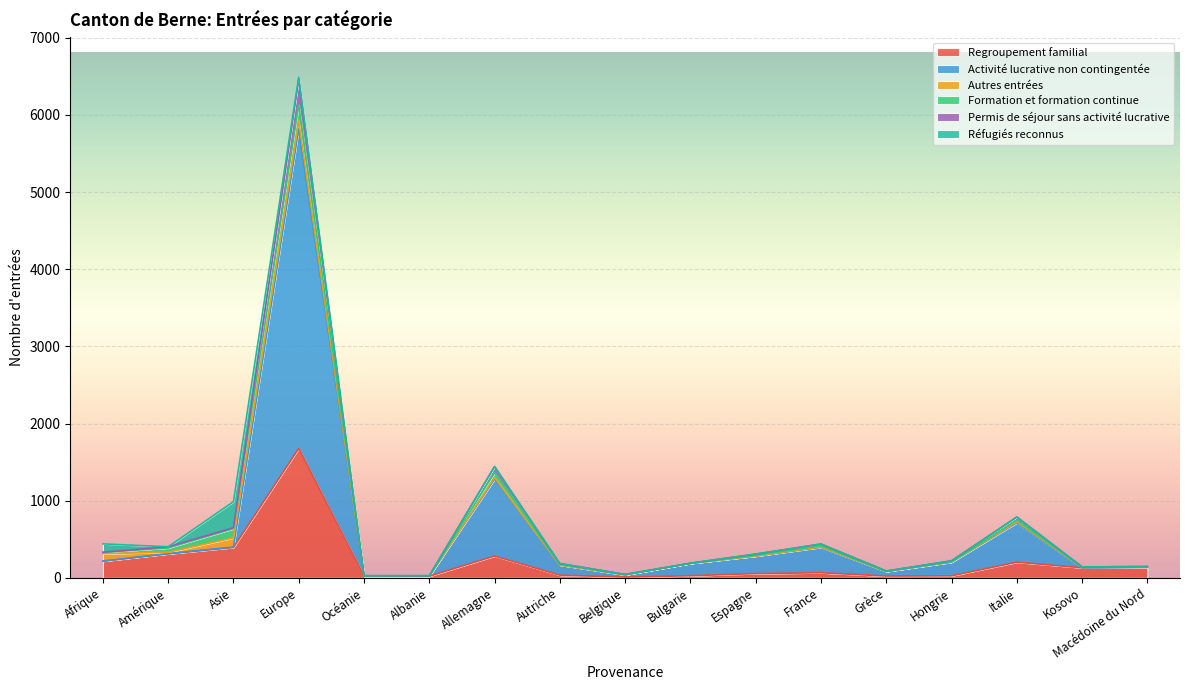

Rank the categories by Permis de séjour sans activité lucrative value from lowest to highest.

Albanie, Océanie, Belgique, Grèce, Kosovo, Macédoine du Nord, Autriche, Bulgarie, Hongrie, Espagne, Afrique, Amérique, France, Asie, Italie, Allemagne, Europe